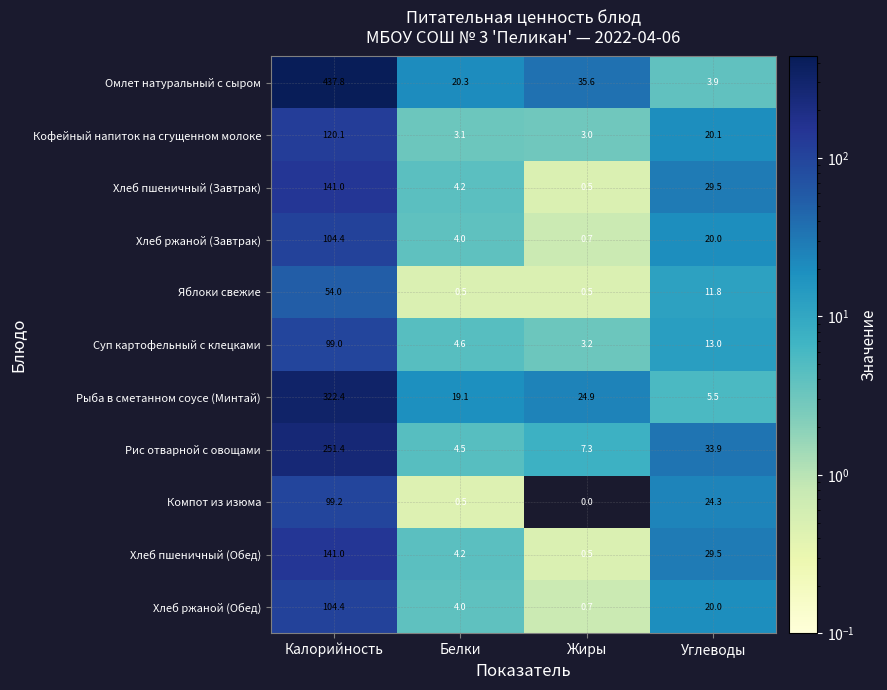

What is the difference between the maximum and minimum values in the Хлеб пшеничный (Завтрак) series?

140.5